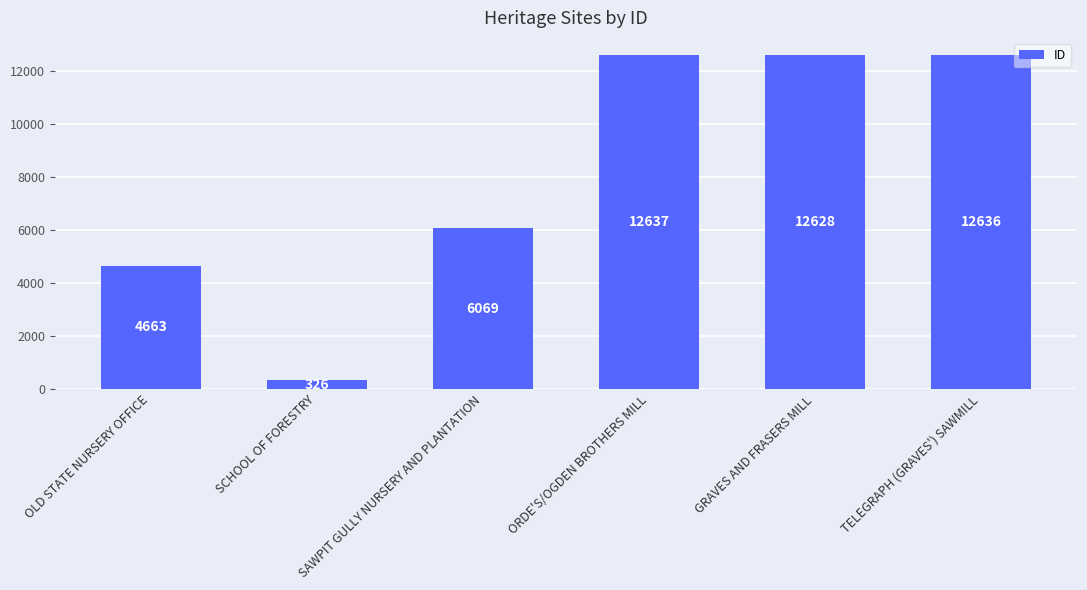

What is the ratio of the value at ORDE'S/OGDEN BROTHERS MILL to the value at SCHOOL OF FORESTRY?

38.8